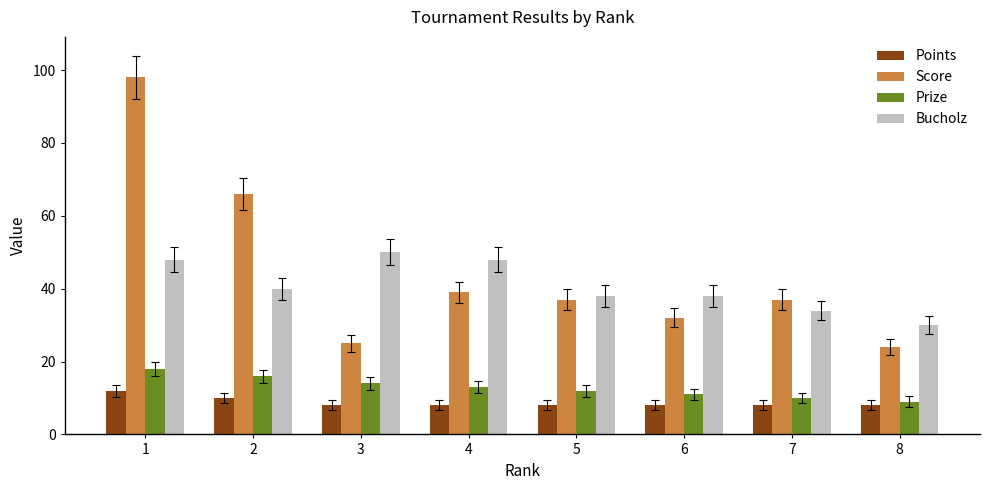

What is the difference between the highest and lowest values at 3?

42